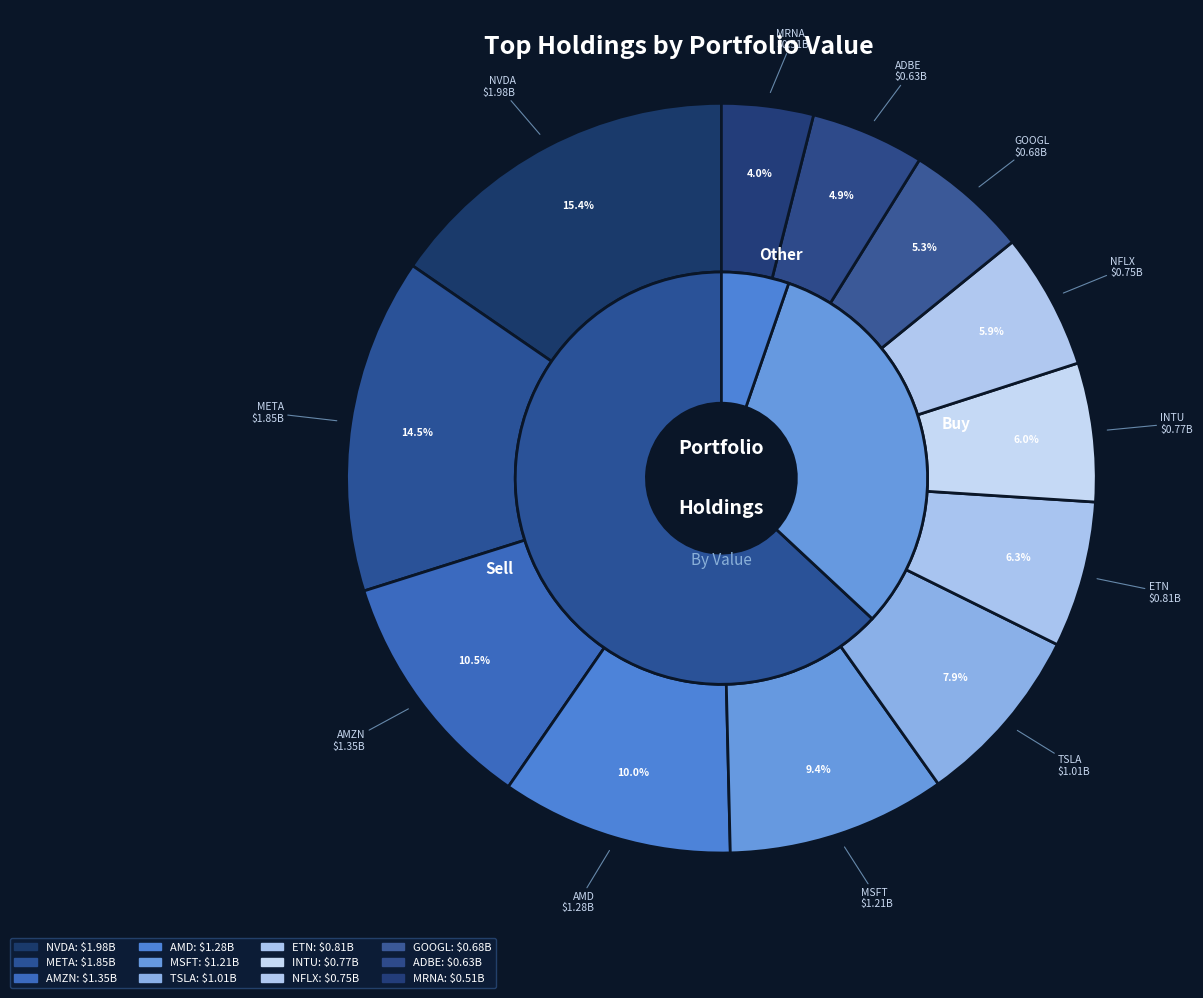

True or false: TSLA accounts for 8% of the total.

True